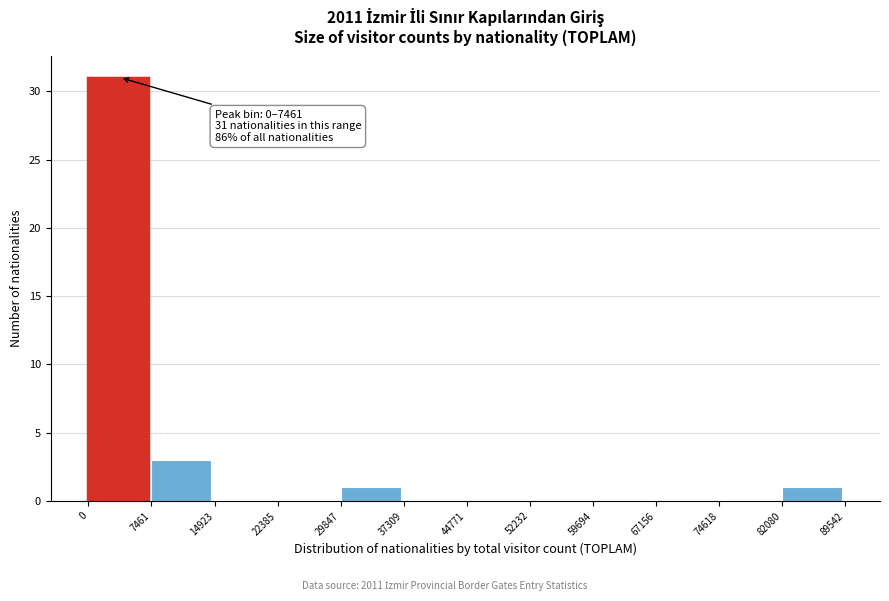

Which range on the x-axis has the tallest bar?

0 to 7461